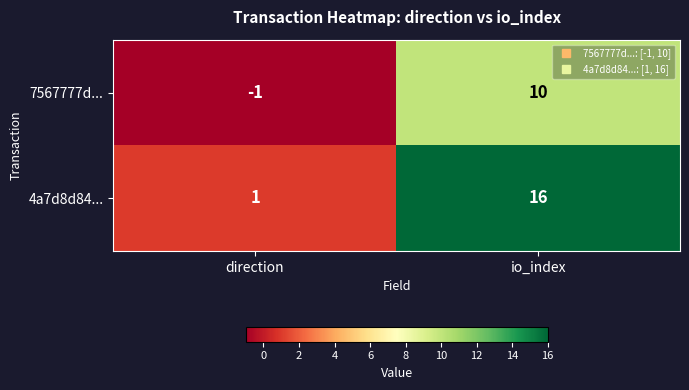

Where is 7567777d... nearest to the value 4?

direction